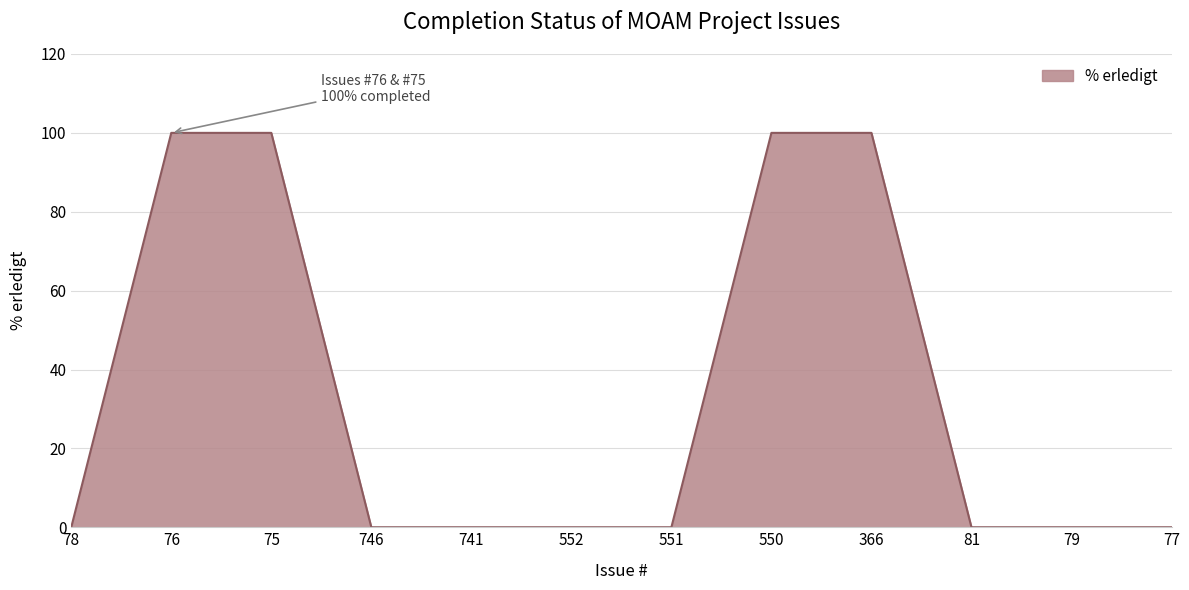

How many distinct data groups are displayed?

1